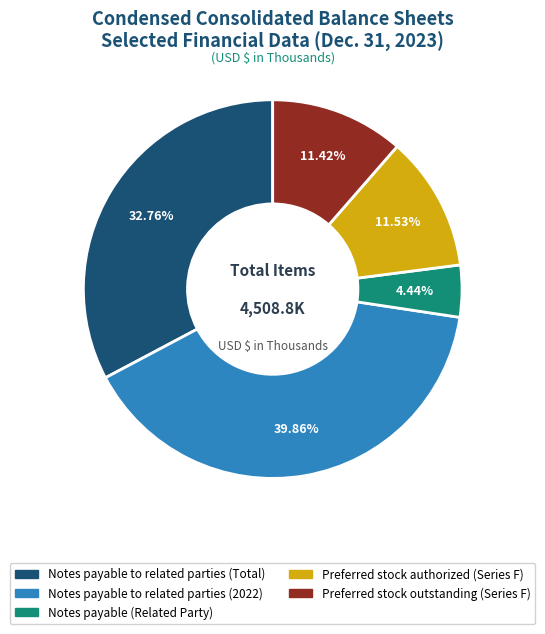

True or false: Notes payable to related parties (Total) accounts for 33% of the total.

True